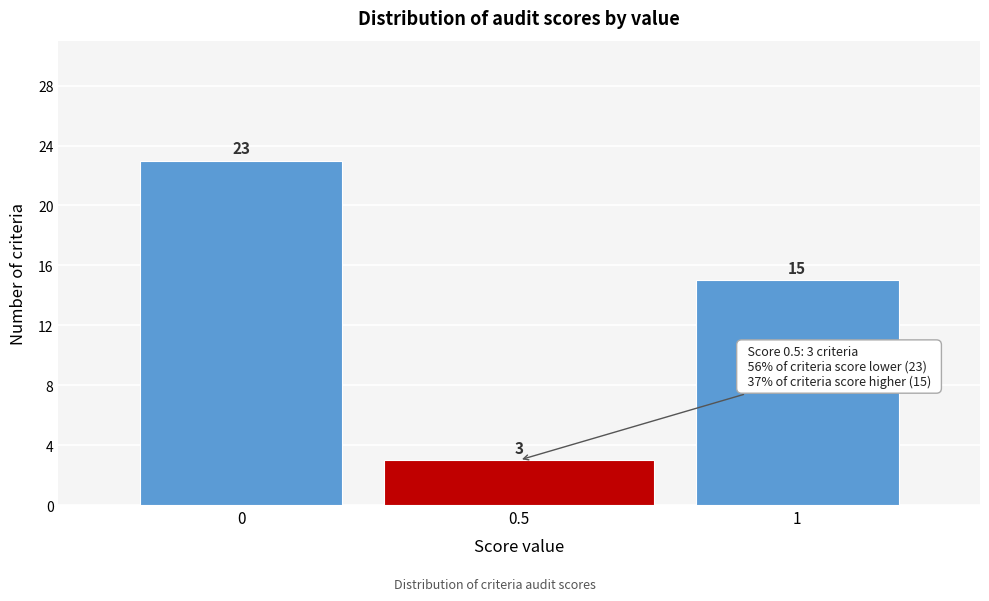

Reading right to left, list all the values displayed in this chart.

15	3	23